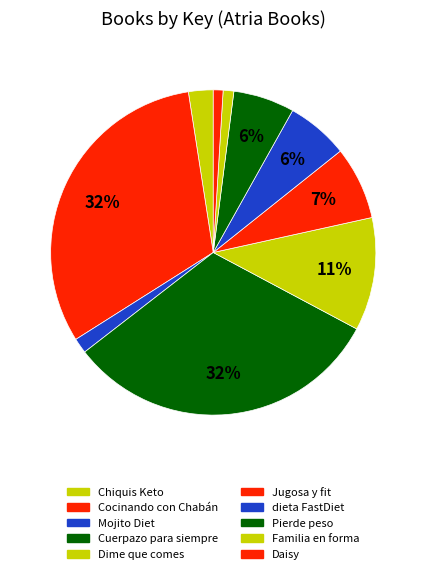

How many slices are in this pie chart?

10